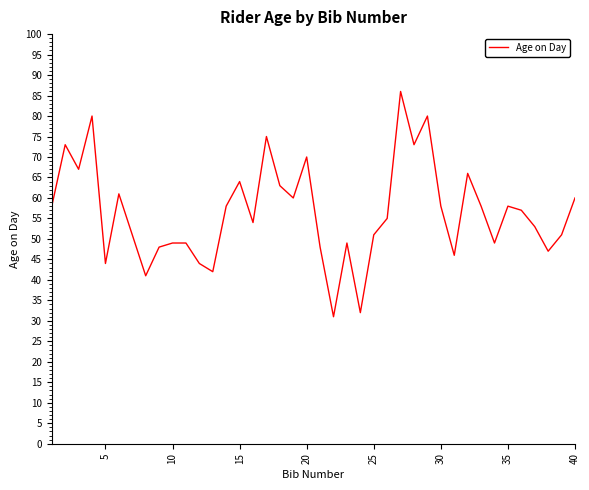

What is the difference between the maximum and minimum values?

55